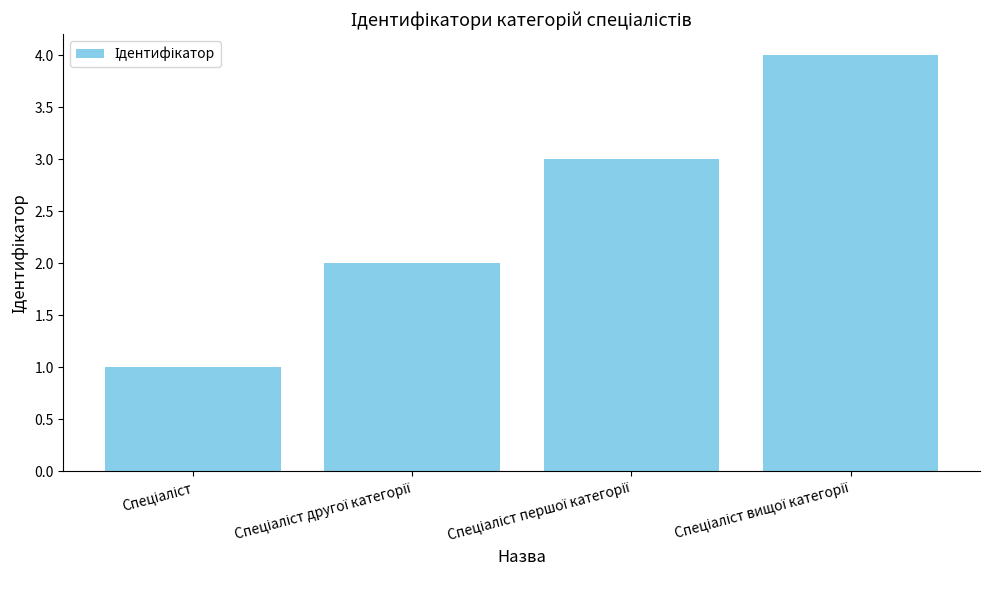

Does the chart contain stacked bars?

No